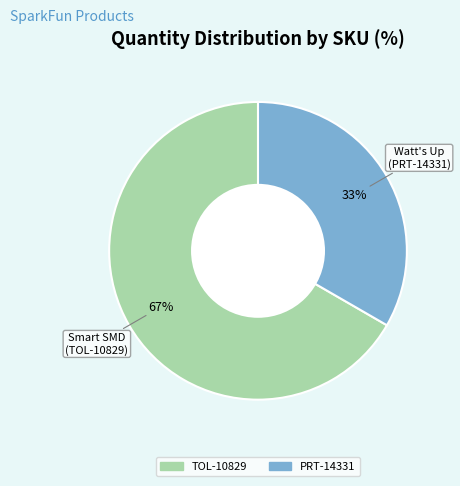

What is the largest slice in the pie chart?

TOL-10829